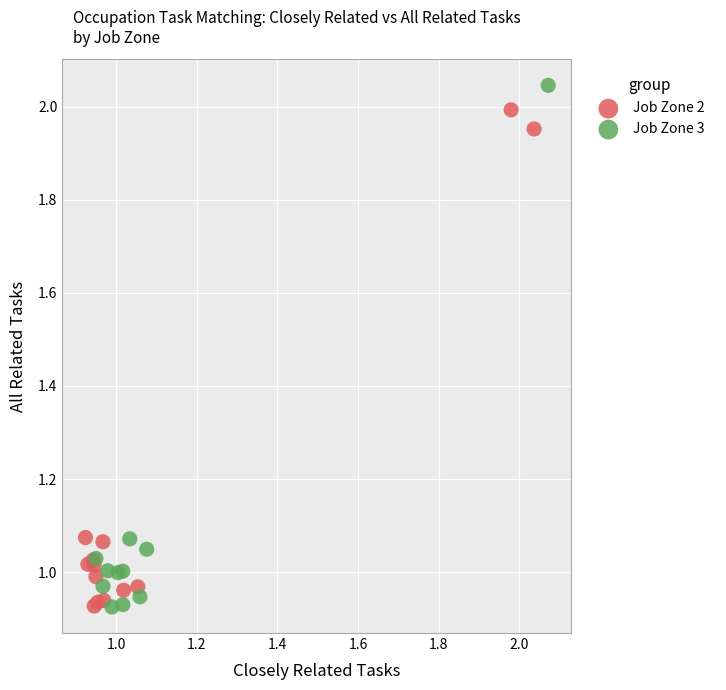

Which series reaches the maximum Y coordinate?

Job Zone 3